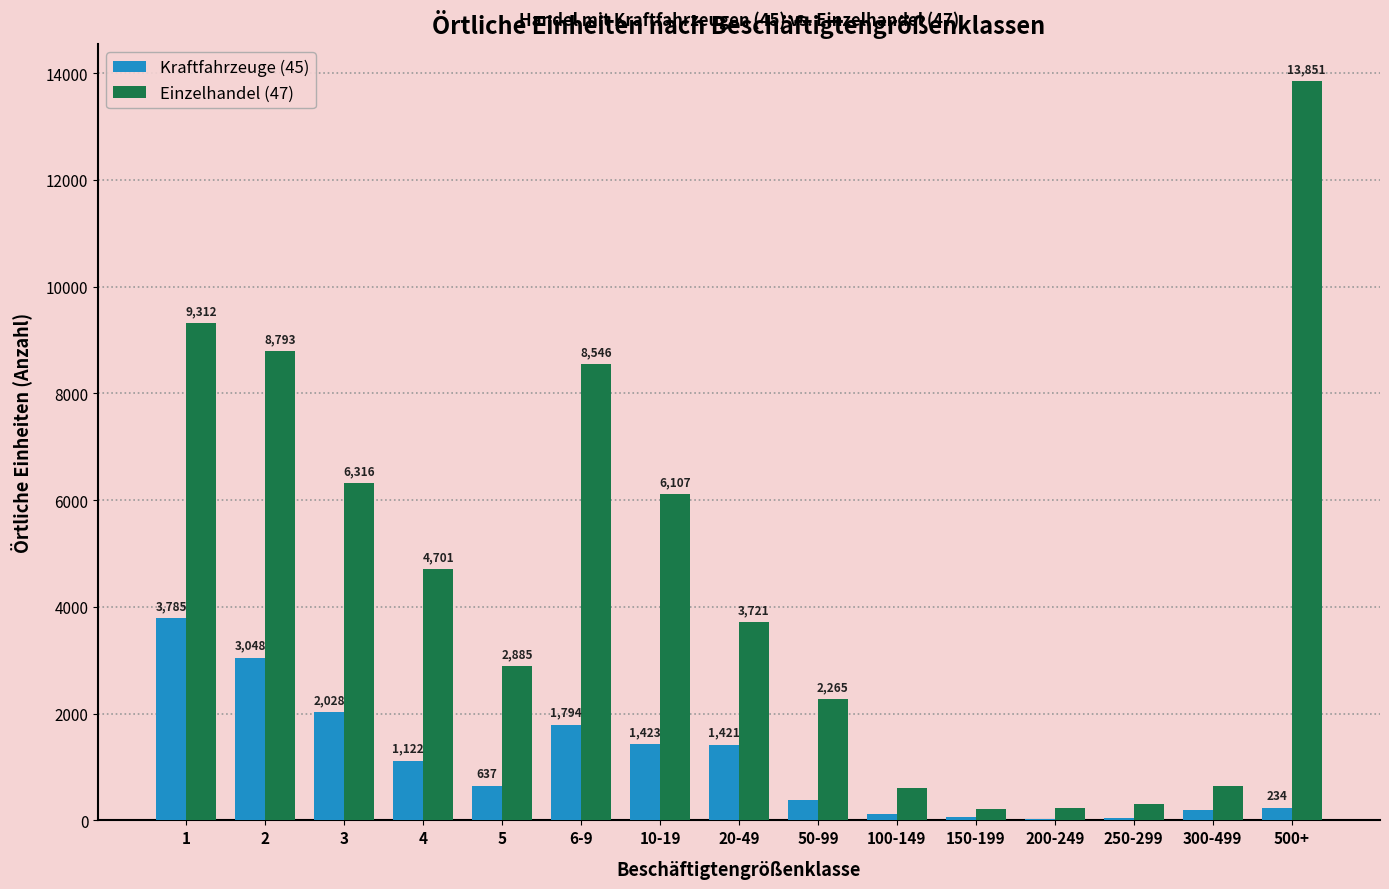

What is the sum of the Kraftfahrzeuge (45) values at 150-199 and 4?

1180